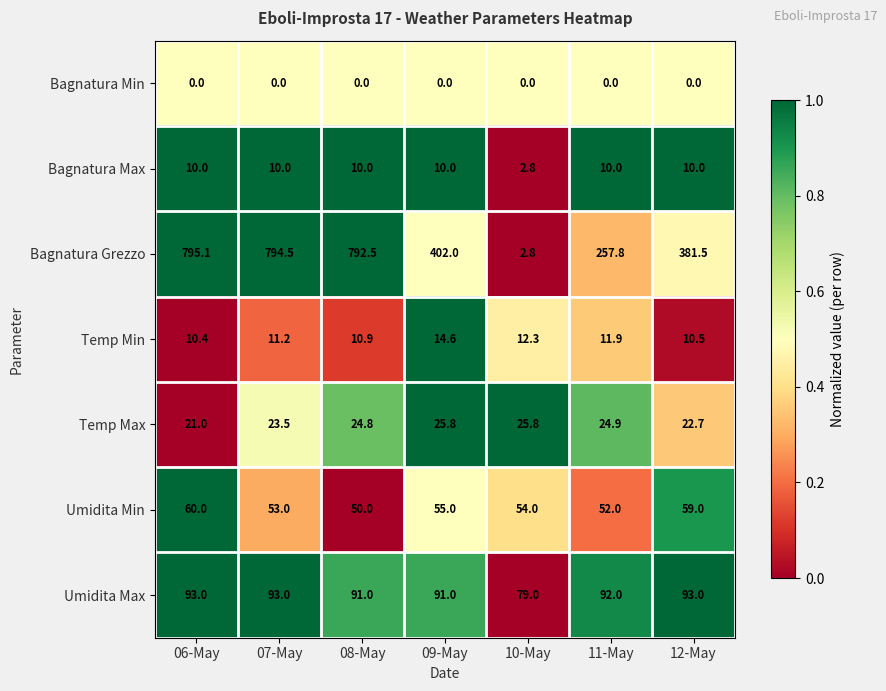

The value of Temp Min at 07-May is 11.2. True or false?

True